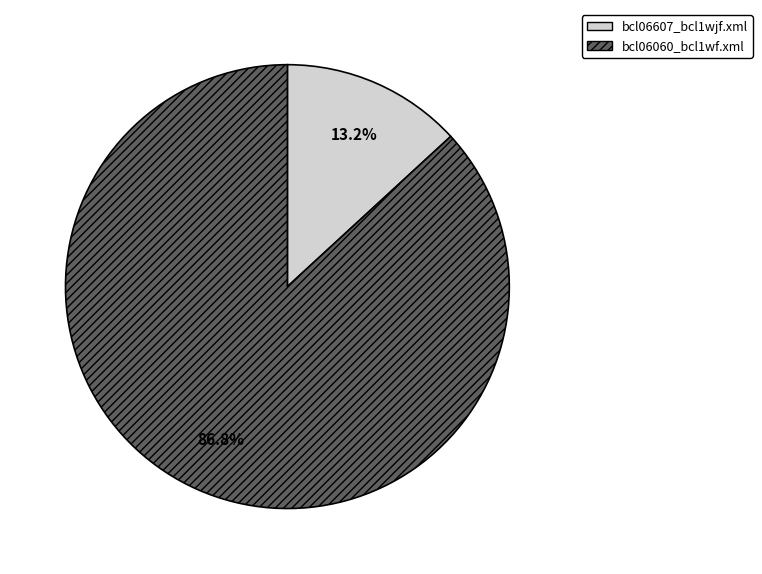

To the nearest percent, what is the difference between the bcl06060_bcl1wf.xml and bcl06607_bcl1wjf.xml slice percentages?

74%